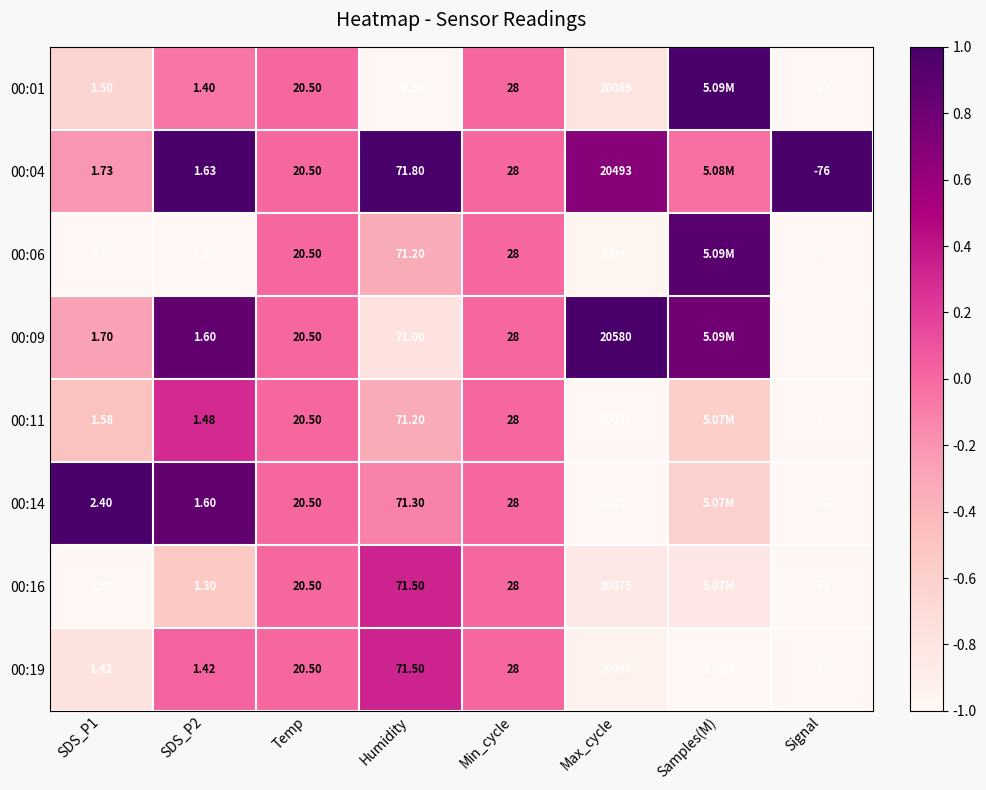

Is the value of 00:06 at Temp greater than the value of 00:04 at SDS_P2?

Yes